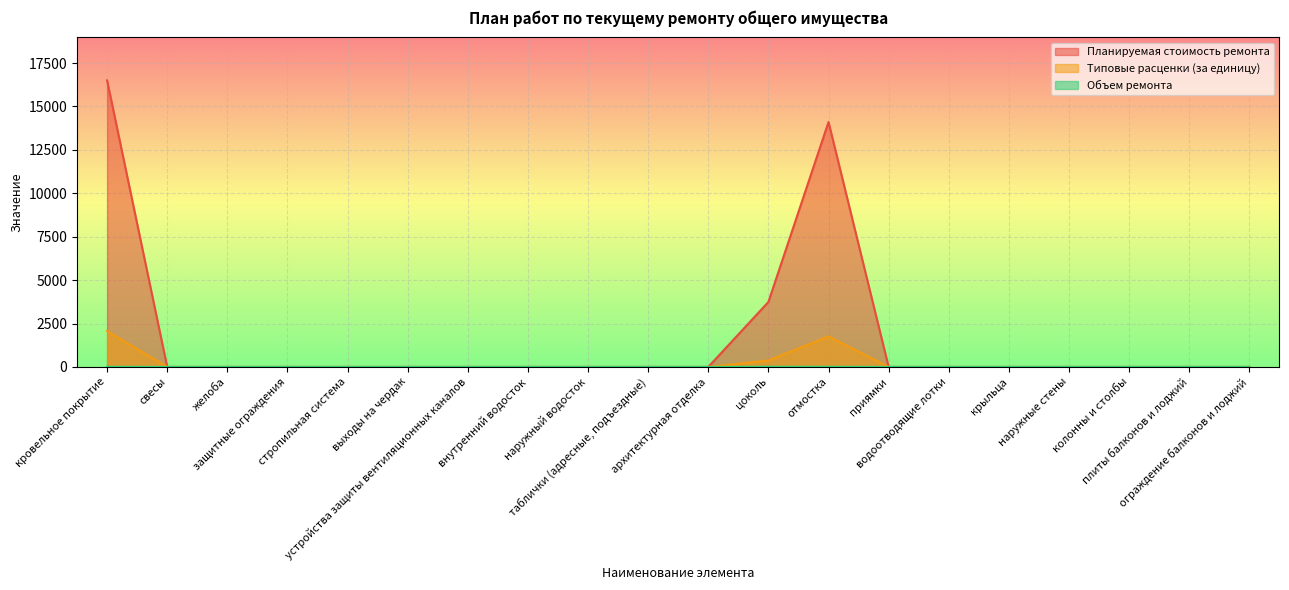

At which category is the sum across all series the highest?

кровельное покрытие